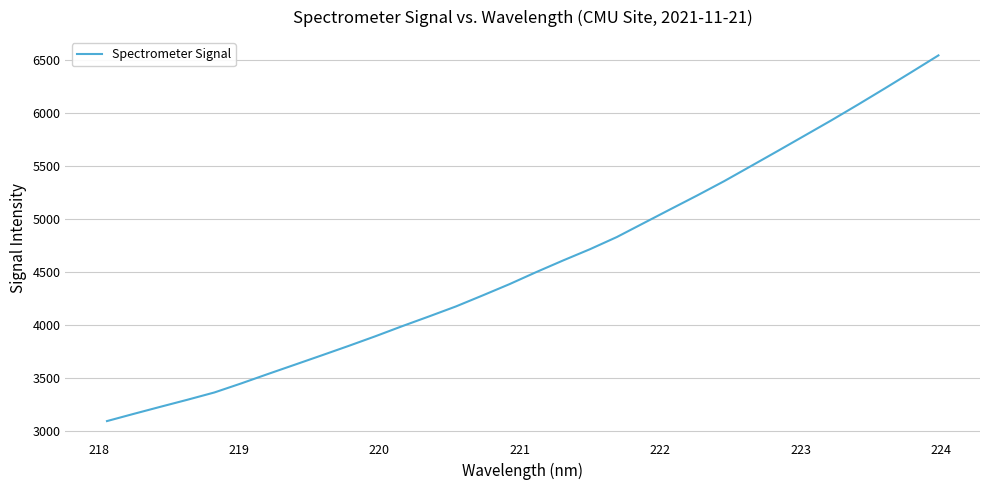

What is the smallest value displayed?

3094.5